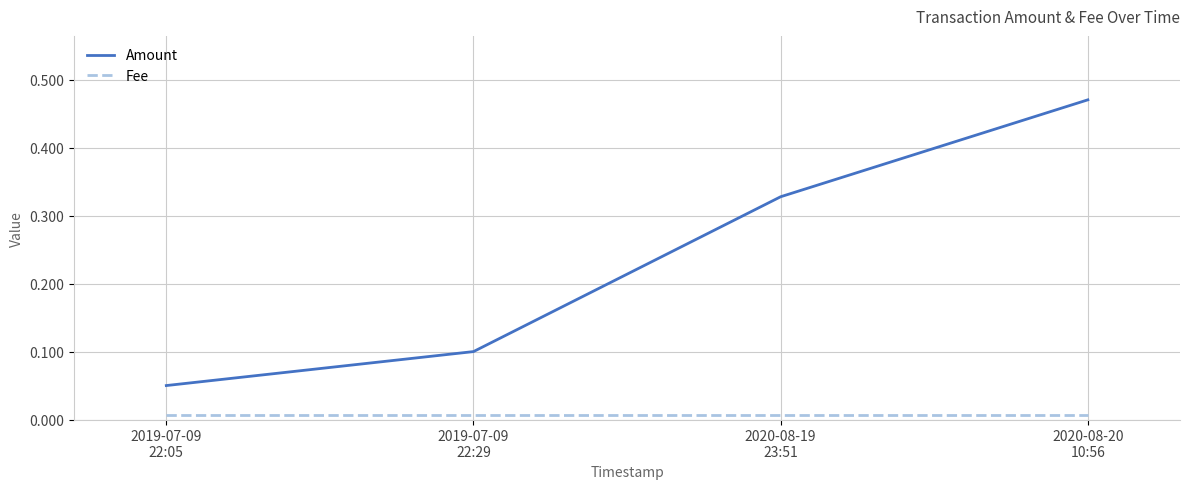

True or false: Amount and Fee intersect in this chart.

False